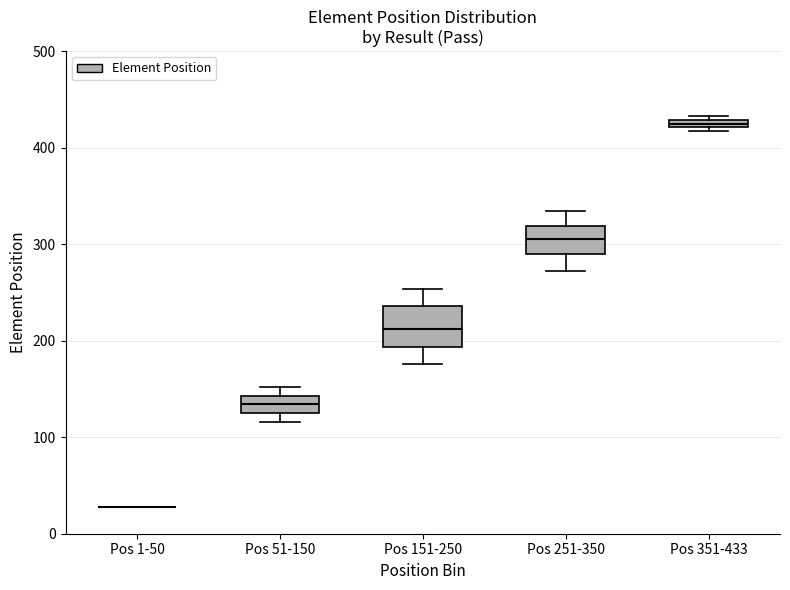

Where does the median line of the box for Pos 151-250 sit on the y-axis? The values are not printed on the chart, so give them approximately, as read against the axis.

210